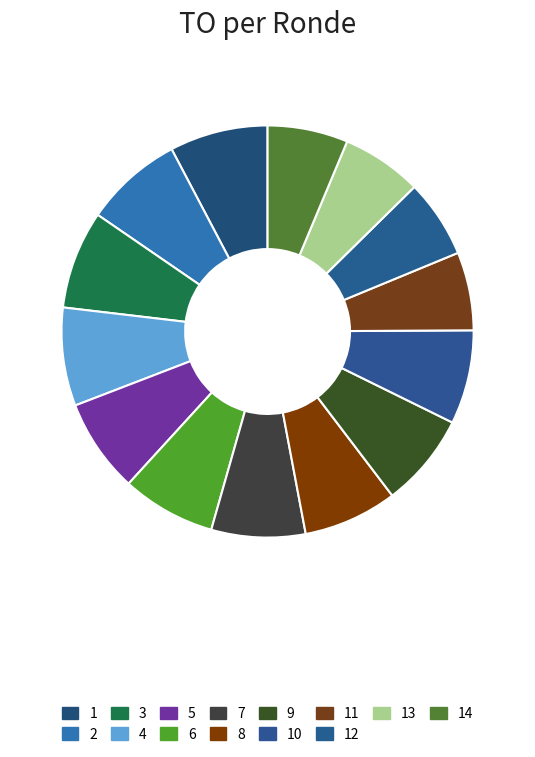

How many slices are in this pie chart?

14